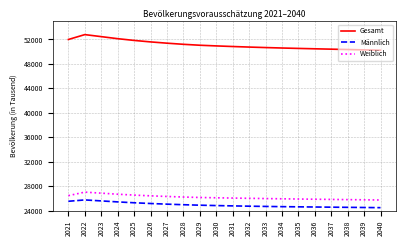

How many categories are shown in the chart?

20